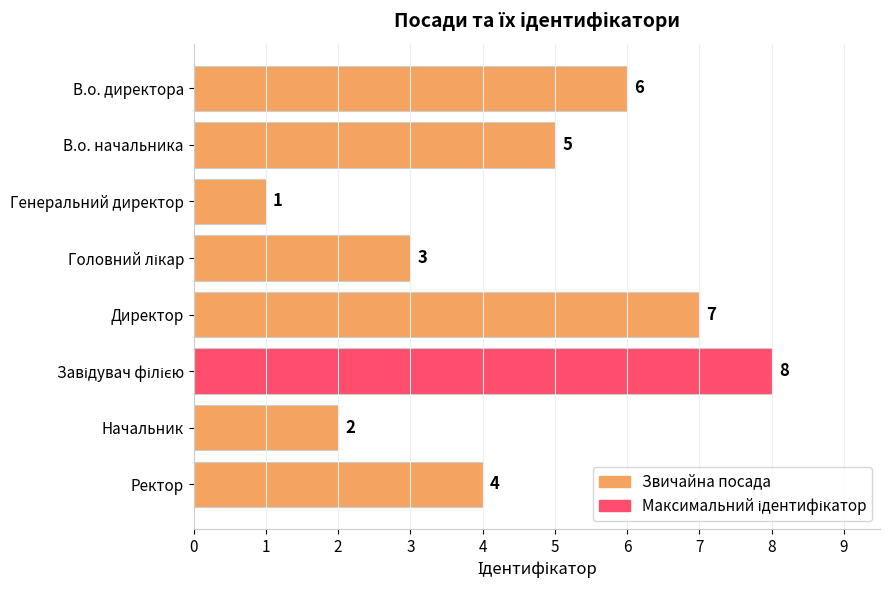

Reading top to bottom, transcribe all the data shown in this chart.

6	5	1	3	7	8	2	4